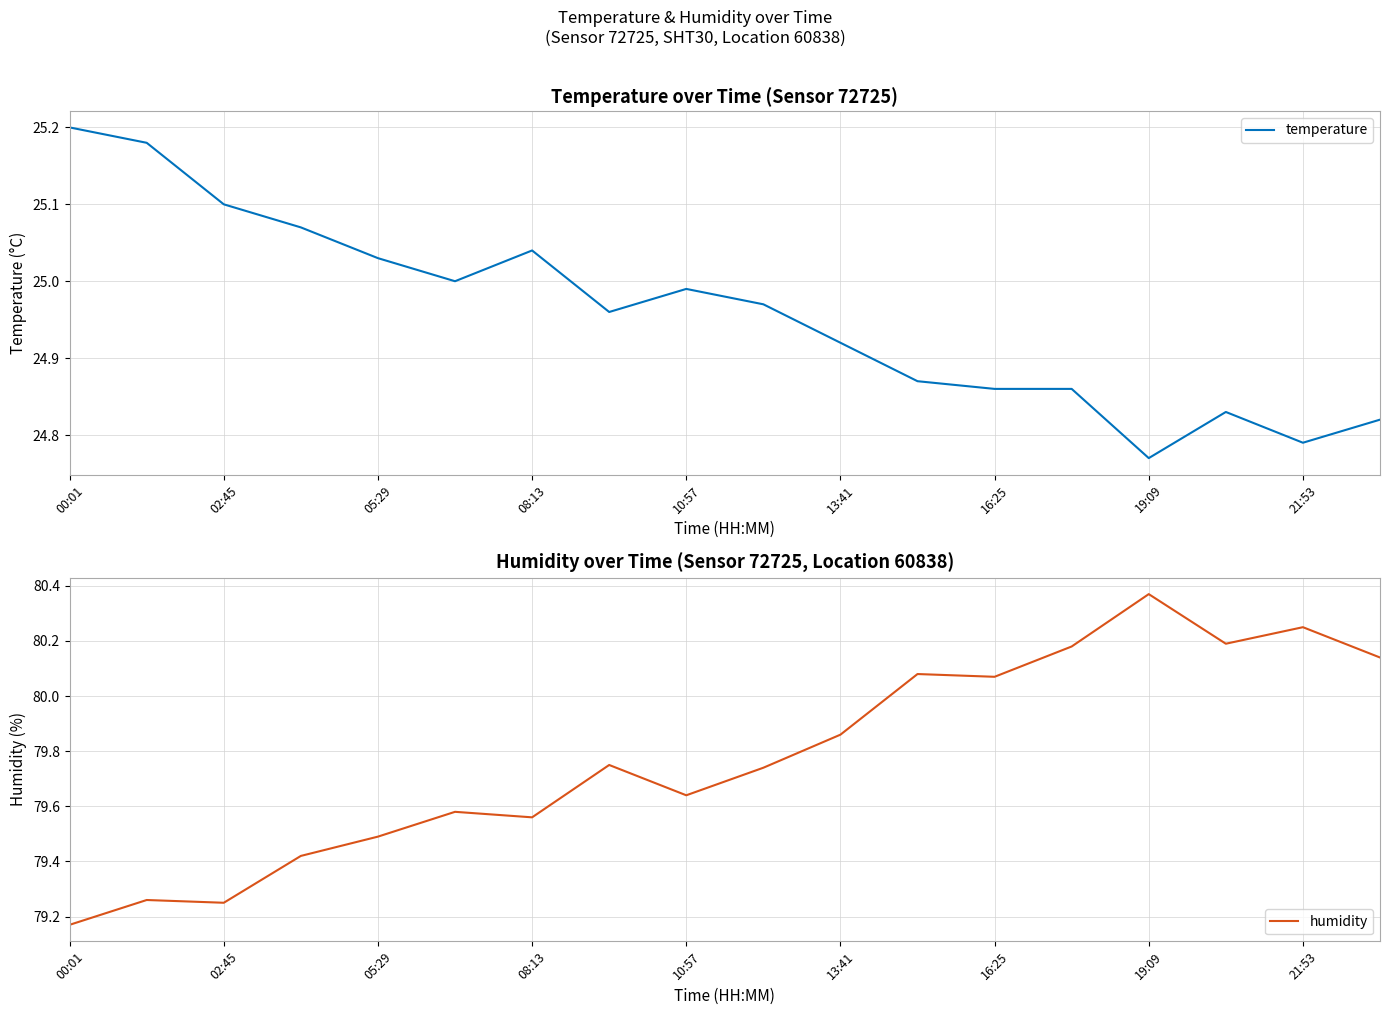

True or false: temperature and humidity intersect in this chart.

False